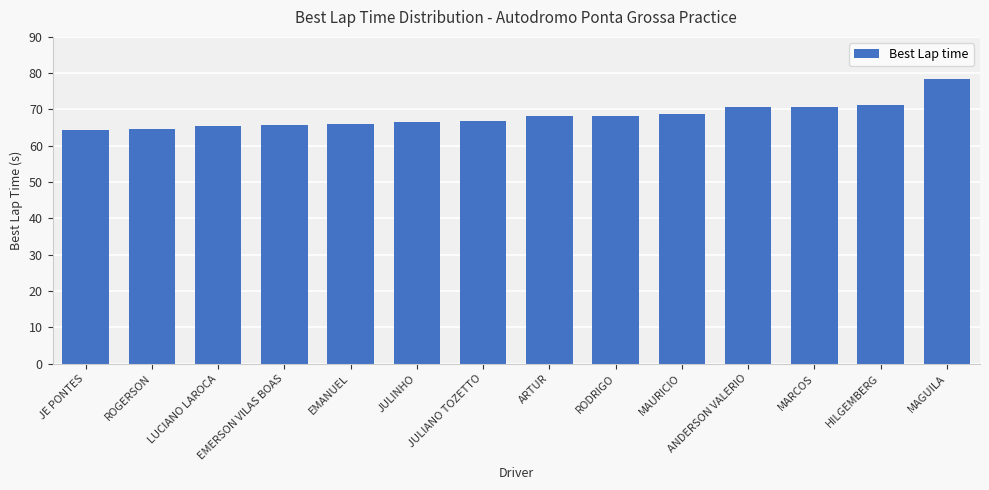

What is the smallest value displayed?

64.4